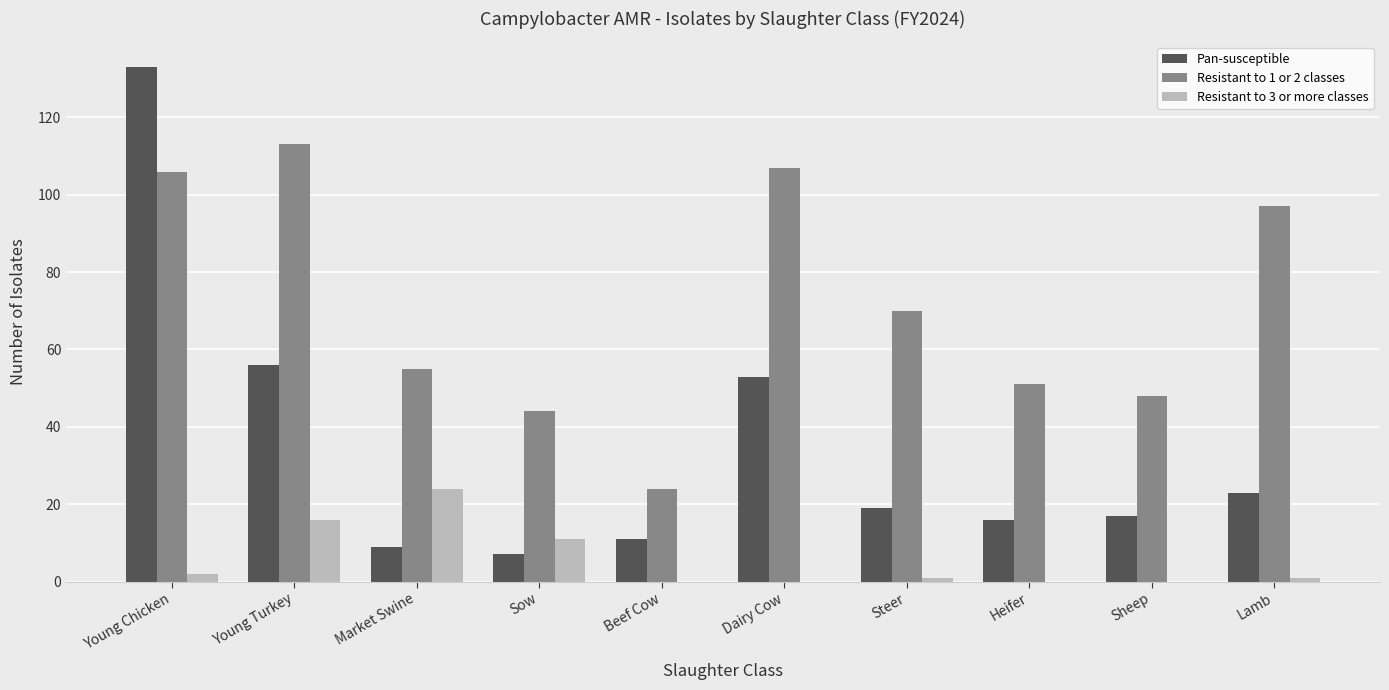

True or false: Resistant to 1 or 2 classes has a value of 57 at Young Turkey.

False